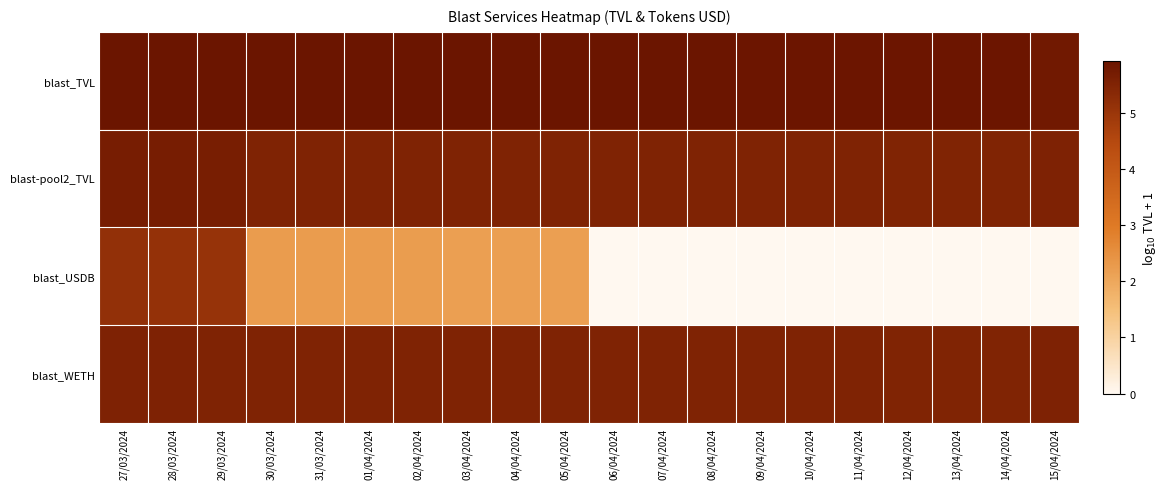

What is the total value across all series at 09/04/2024?

16.9